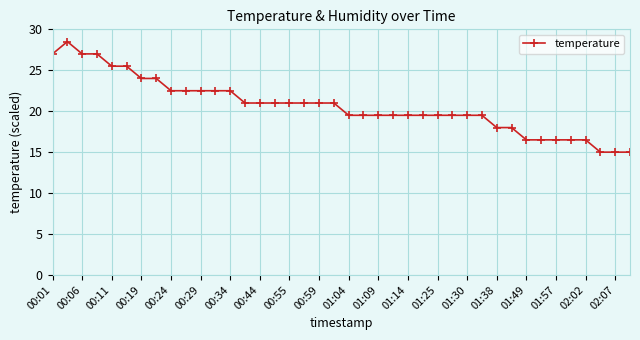

What is the value of the 36th point from the left?

16.5